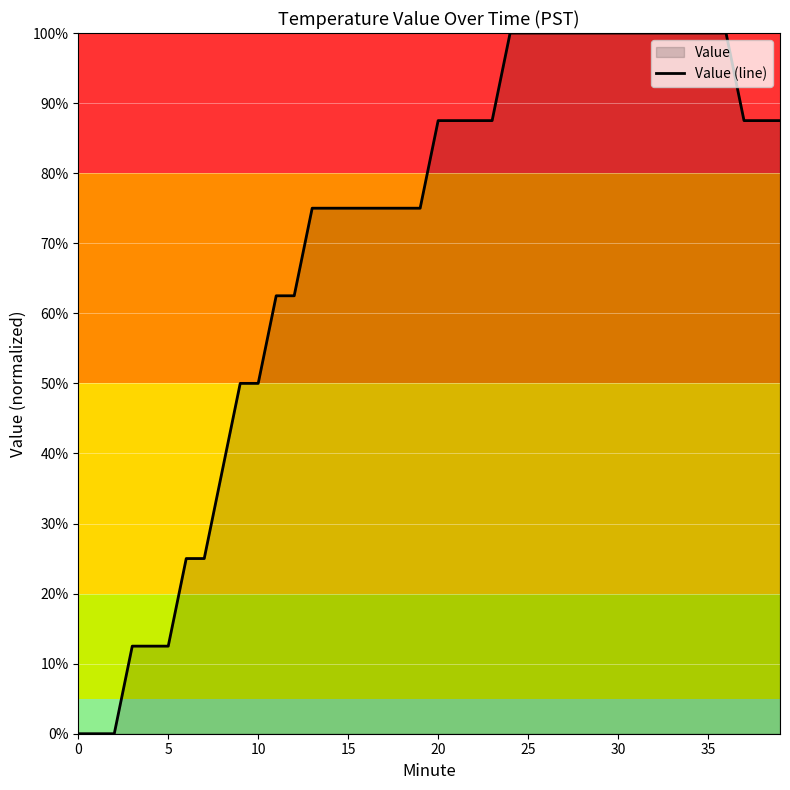

The value at 34 is 100.0. True or false?

True